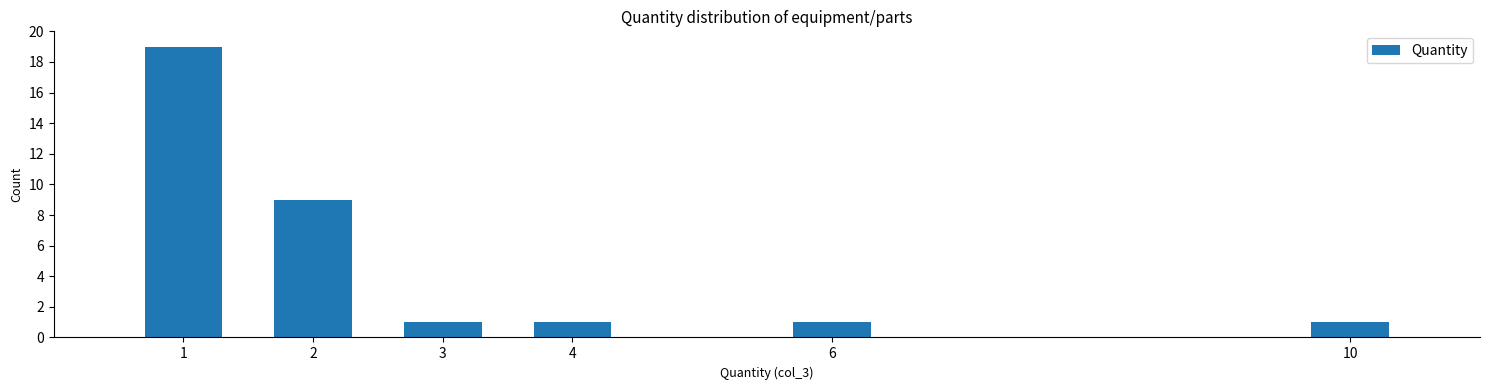

Reading left to right, list all the values displayed in this chart.

19	9	1	1	1	1